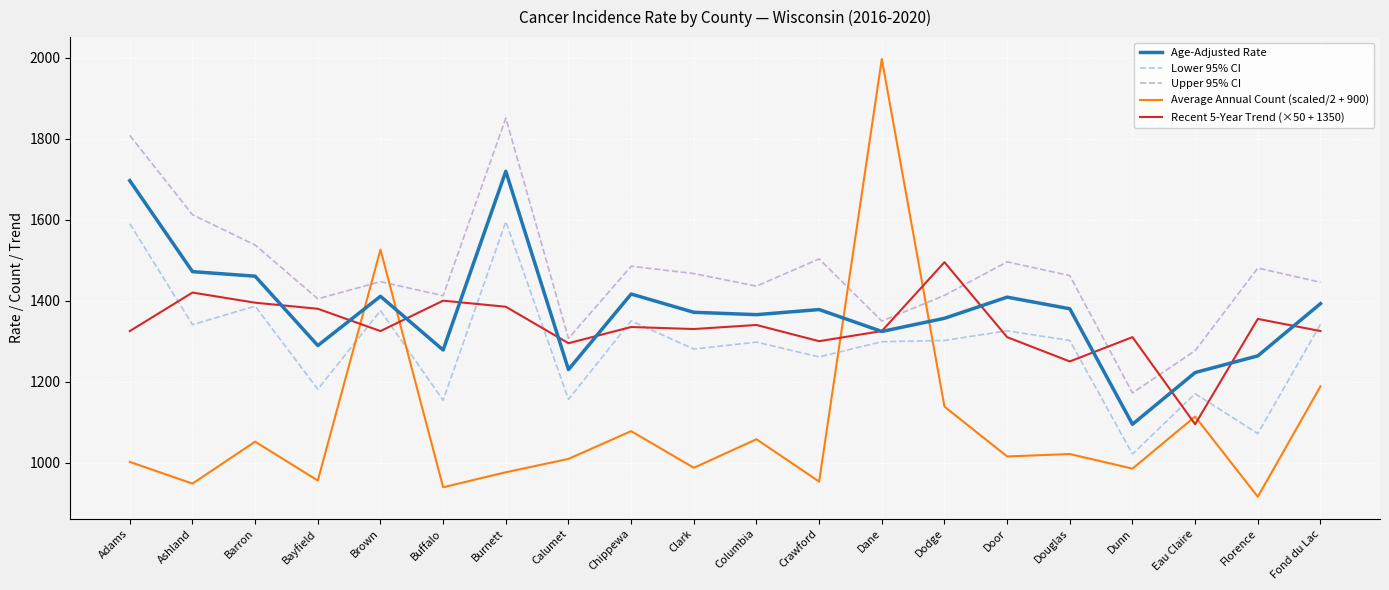

What is the minimum value shown in the chart?

916.0